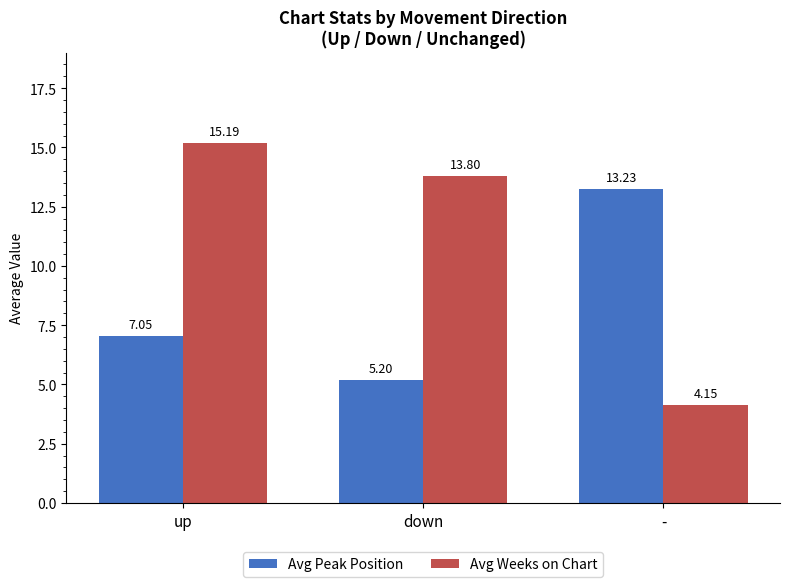

Which series has the largest total across all categories?

Avg Weeks on Chart